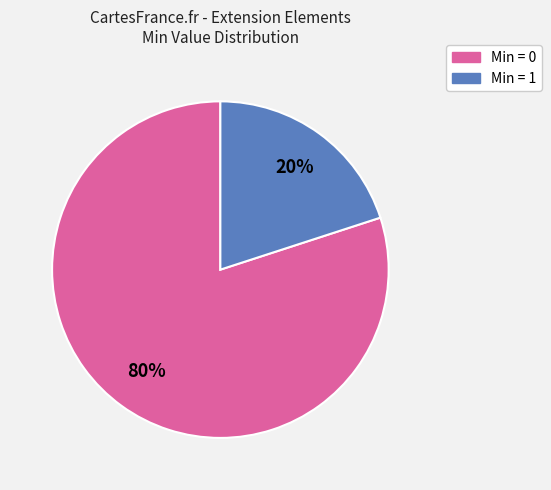

To the nearest percent, what is the average slice percentage?

50%